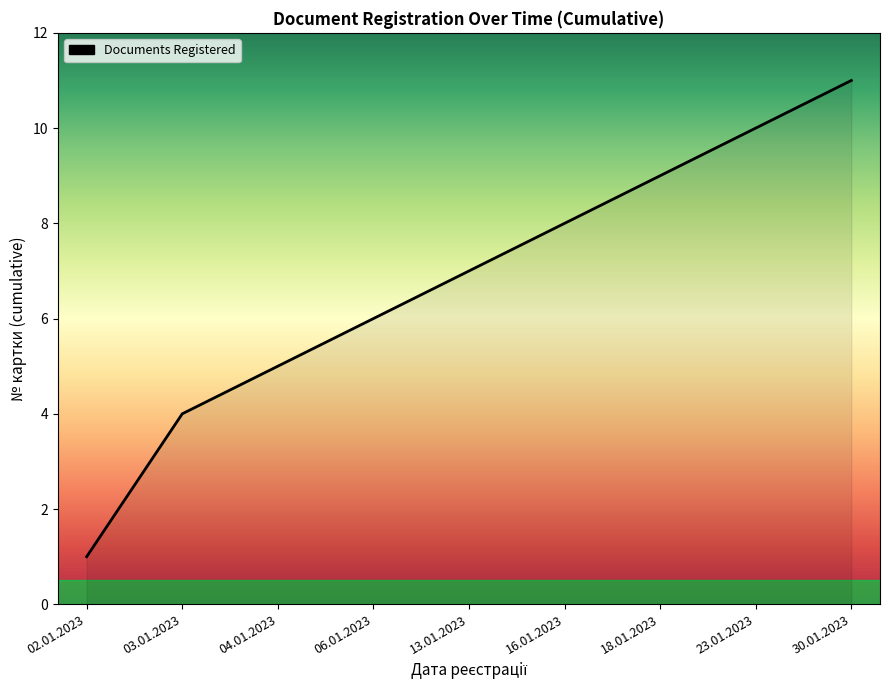

Is it true that the value at 03.01.2023 is 4?

True